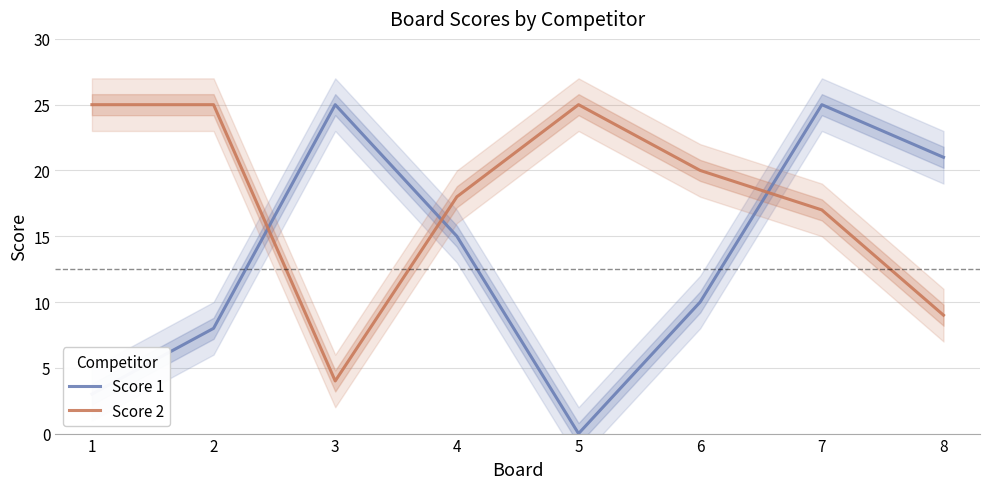

What is the greatest value displayed?

25